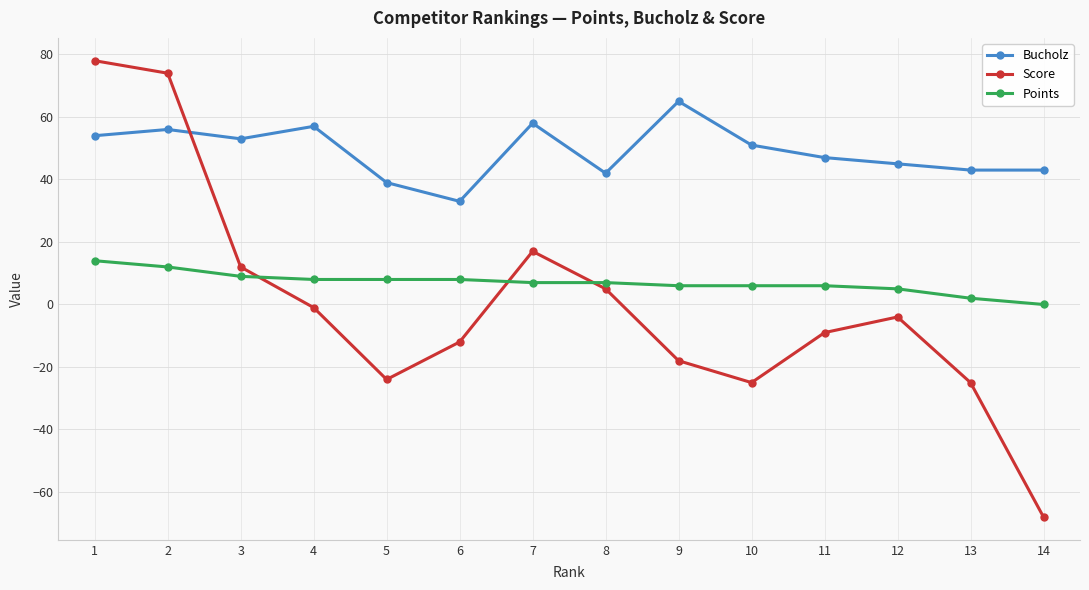

Which series has the largest range (max minus min)?

Score